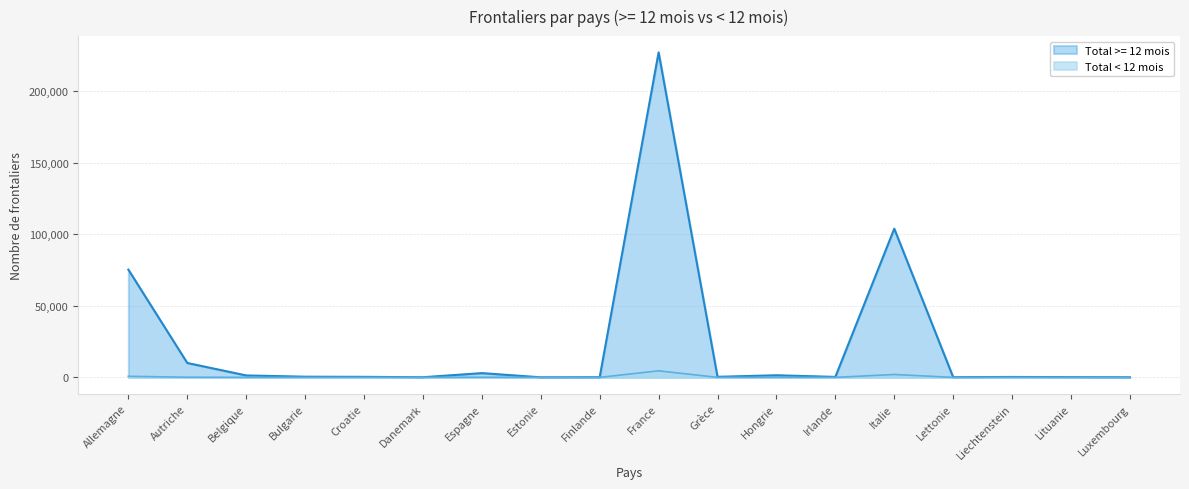

Reading left to right, transcribe all the data shown in this chart.

Total >= 12 mois: 75294	10061	1343	475	368	98	2970	49	107	227141	392	1470	327	103918	139	291	171	74
Autorisations ALCP/OLCP >= 12 mois: 754	95	13	9	13	2	71	0	2	4567	8	35	7	2018	1	14	4	0